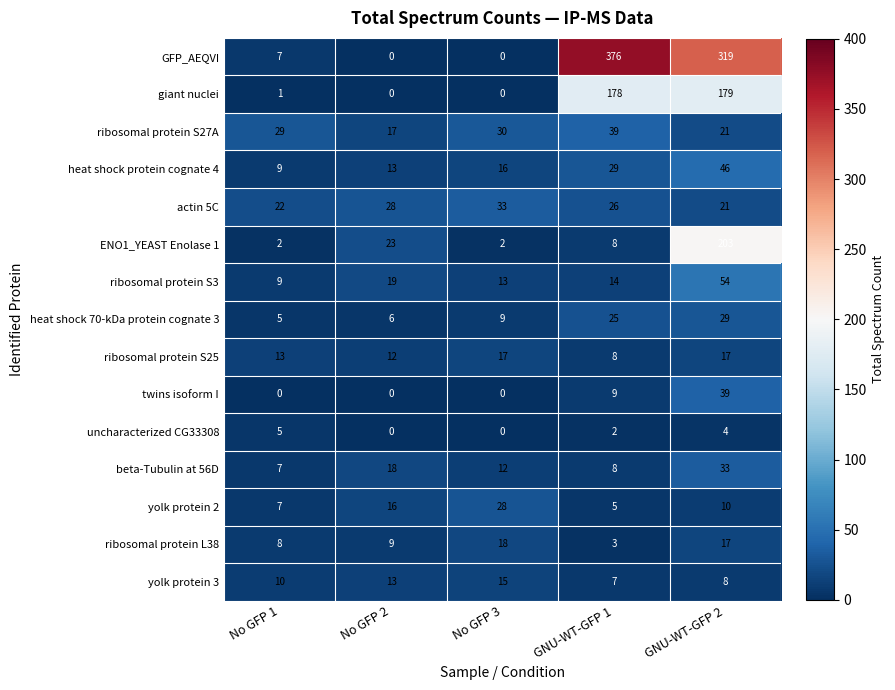

What is the average value of the ribosomal protein S25 series?

13